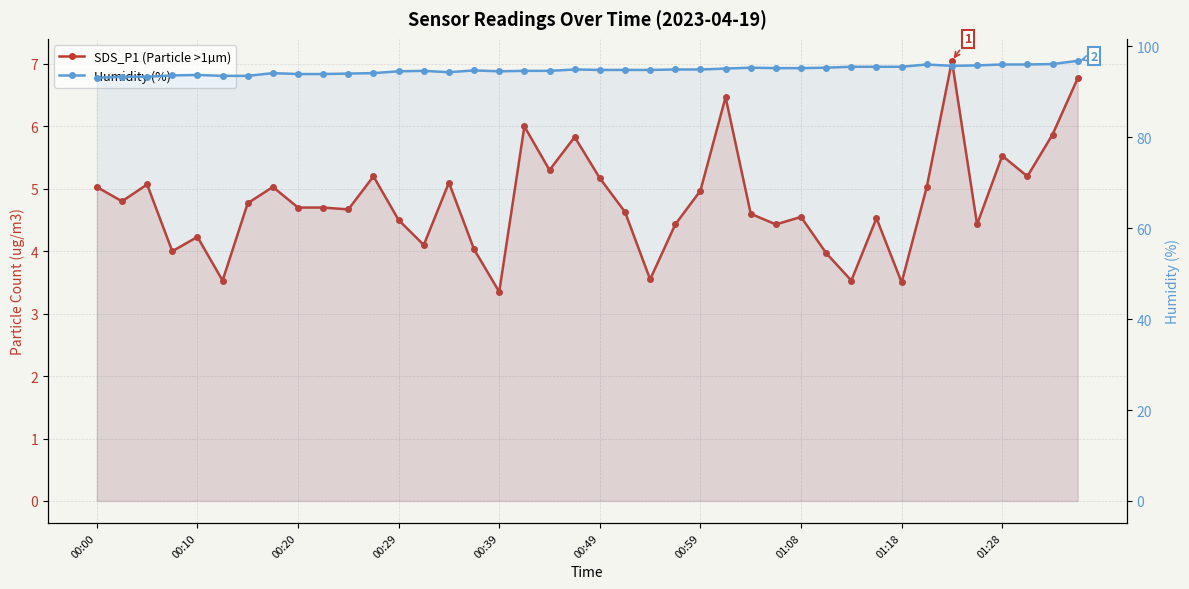

At 15, list the series in order from largest to smallest.

Humidity (%), SDS_P1 (Particle >1µm)